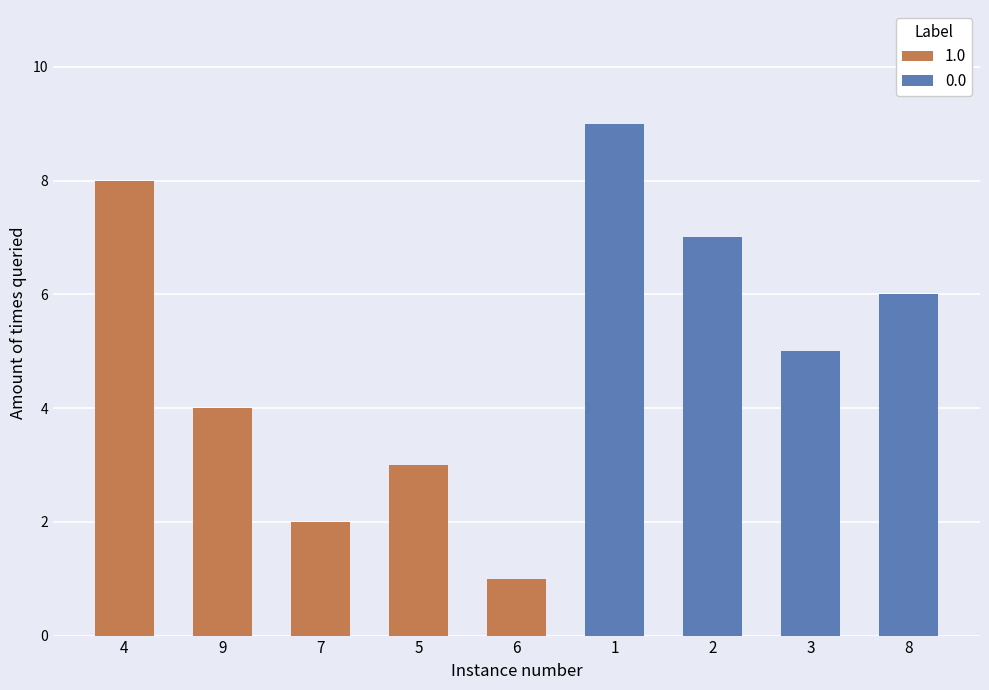

What is the difference between the second highest and second lowest values in the col_8 series?

6